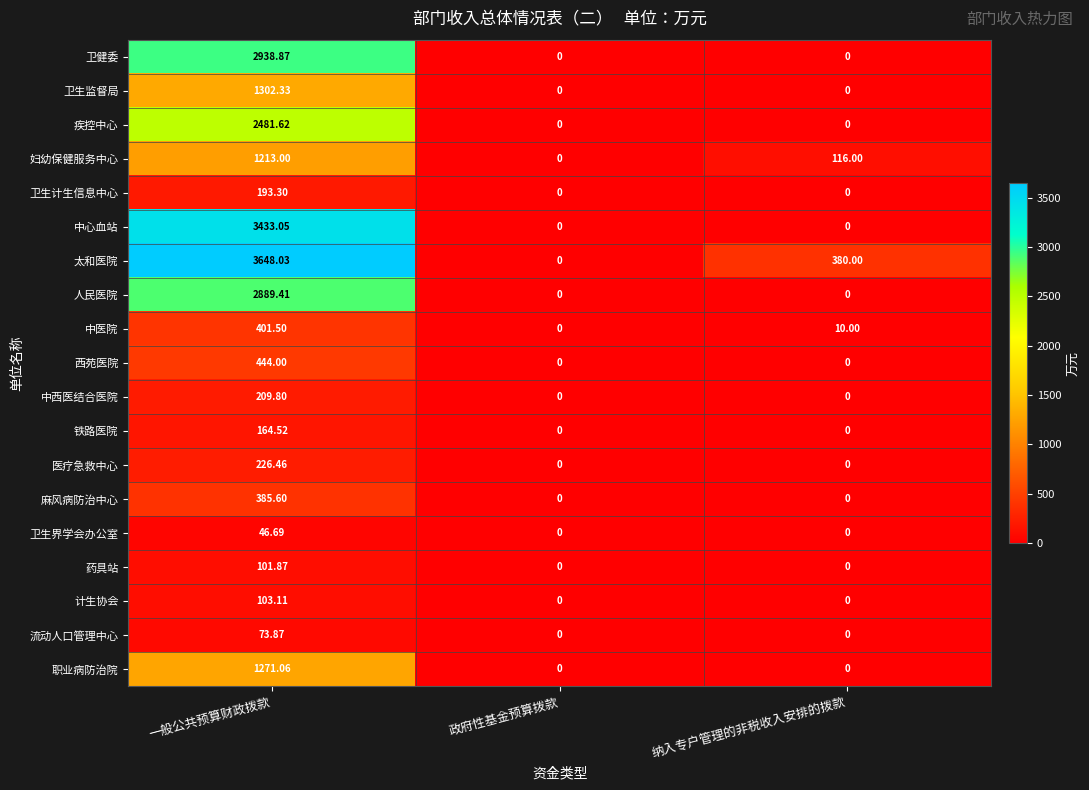

Between 一般公共预算财政拨款 and 纳入专户管理的非税收入安排的拨款, which series saw the biggest shift?

中心血站